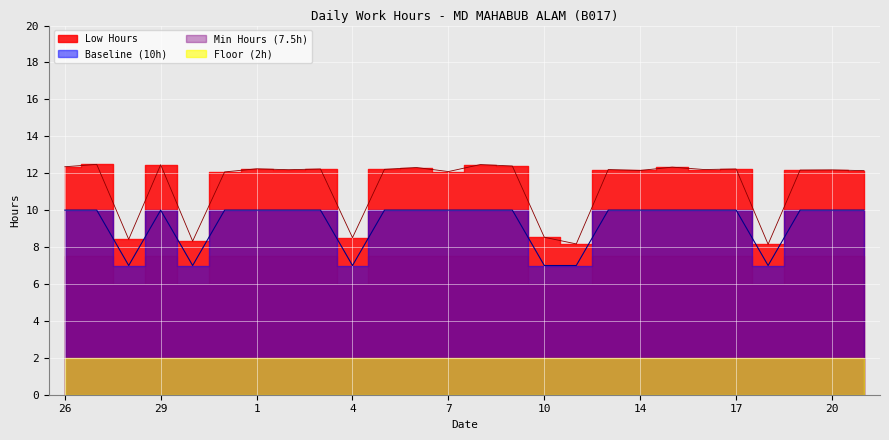

At which category does Baseline reach its first local valley?

28